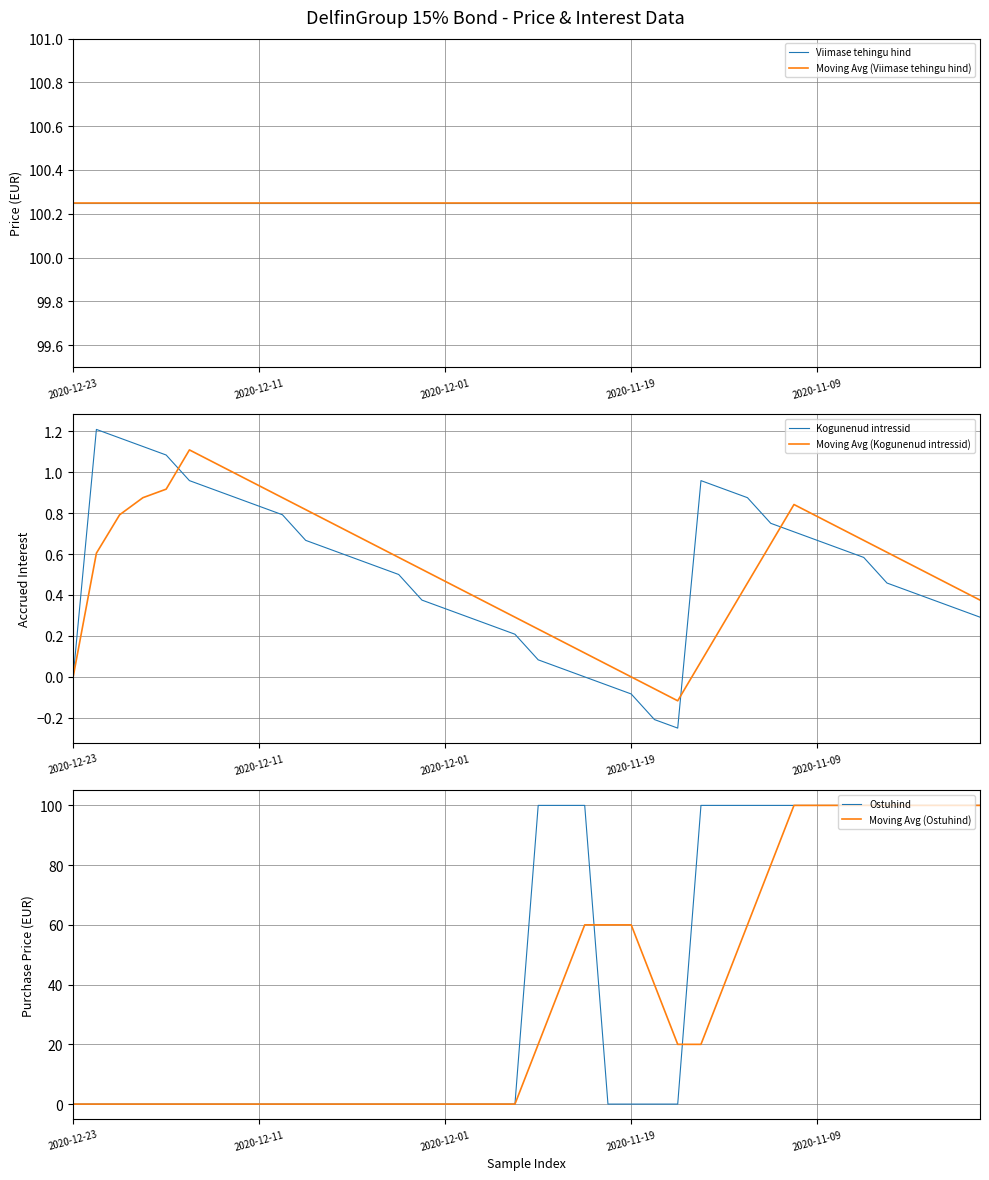

Between which two adjacent categories do Kogunenud intressid and Ostuhind first intersect?

19 and 20